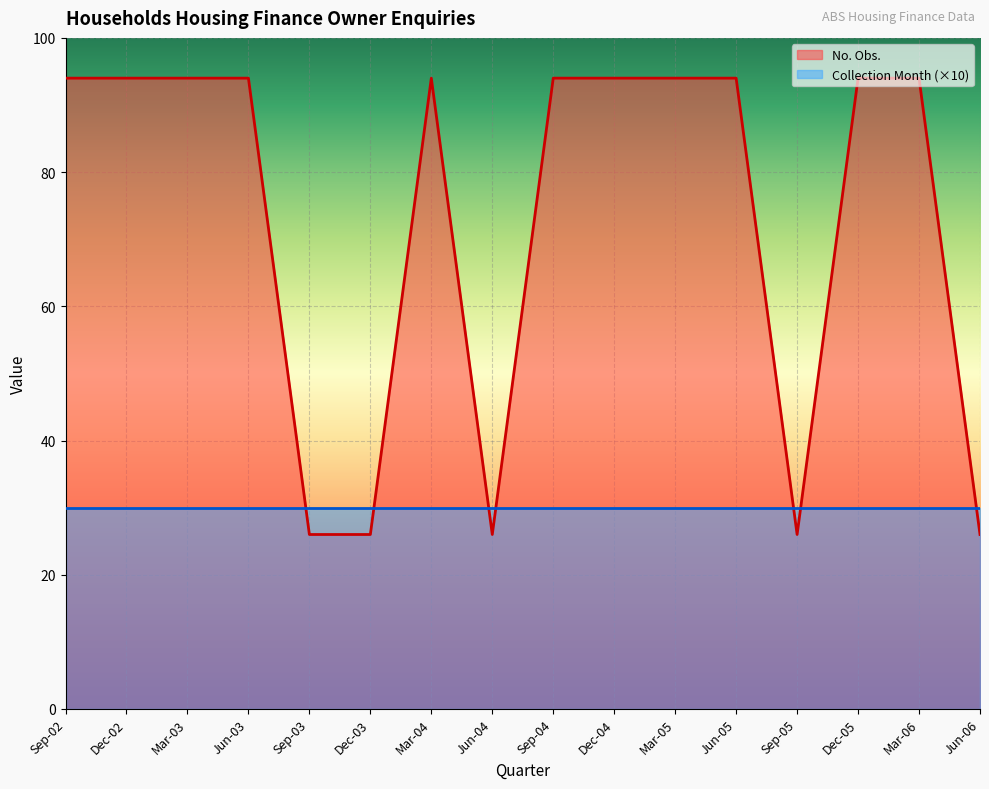

Is it true that Collection Month (×10) equals 30 at Jun-03?

True